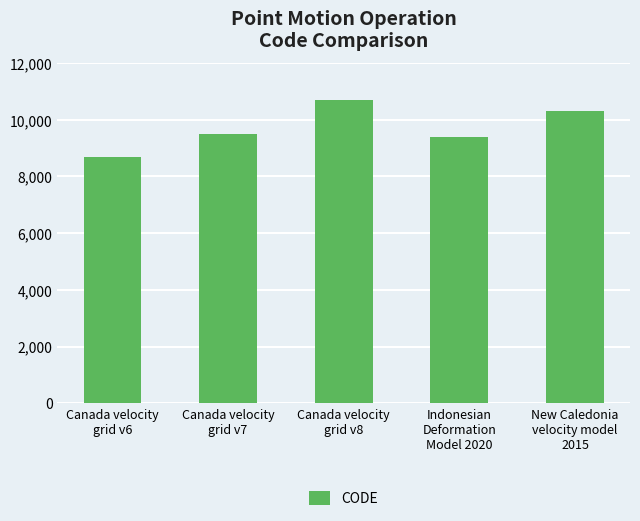

Which has a higher value, Canada velocity
grid v7 or New Caledonia
velocity model
2015?

New Caledonia
velocity model
2015